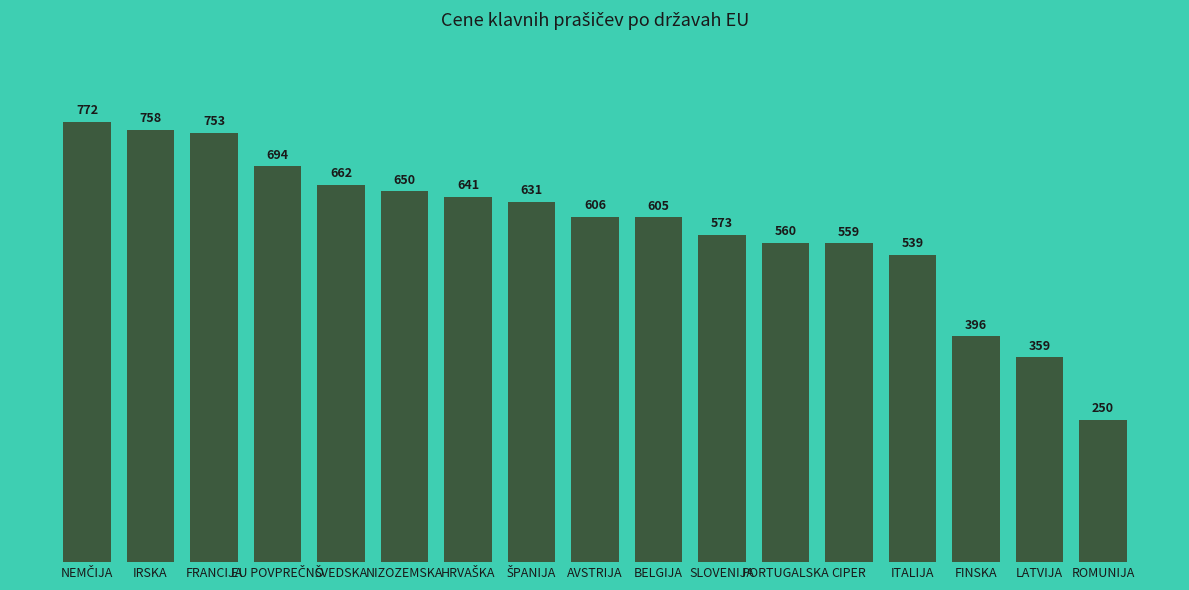

The chart shows a value of 1007.5 at AVSTRIJA. True or false?

False